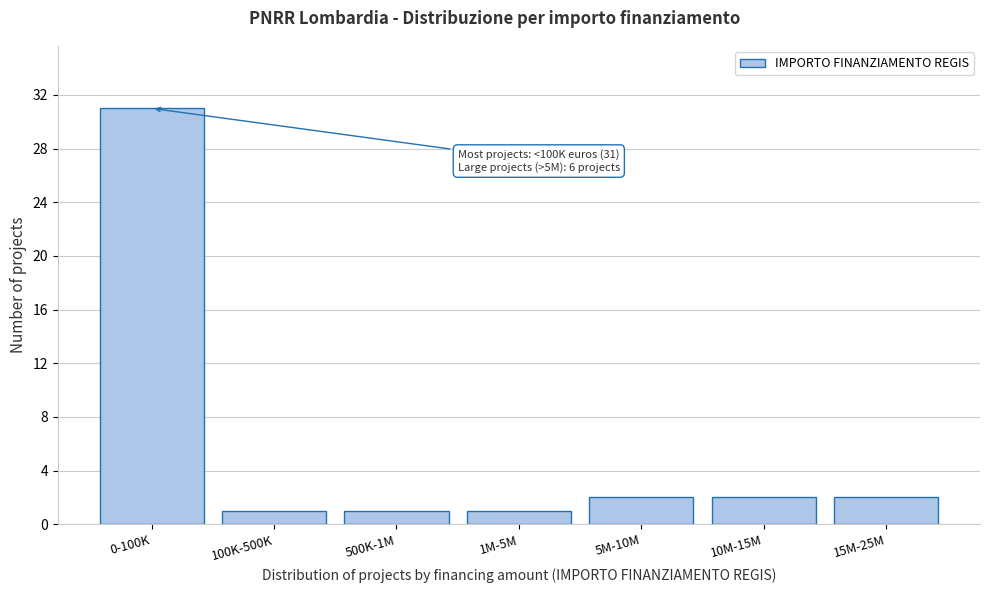

Reading left to right, list all the values displayed in this chart.

0-100K=31	100K-500K=1	500K-1M=1	1M-5M=1	5M-10M=2	10M-15M=2	15M-25M=2